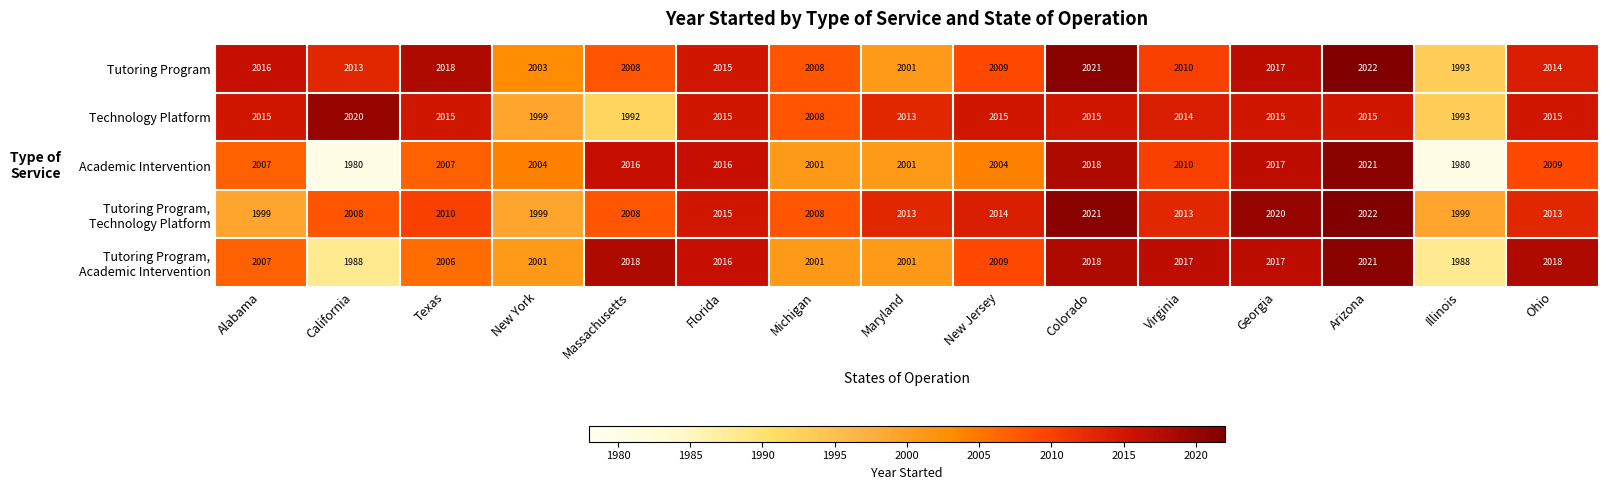

Which series has the largest total across all categories?

Tutoring Program